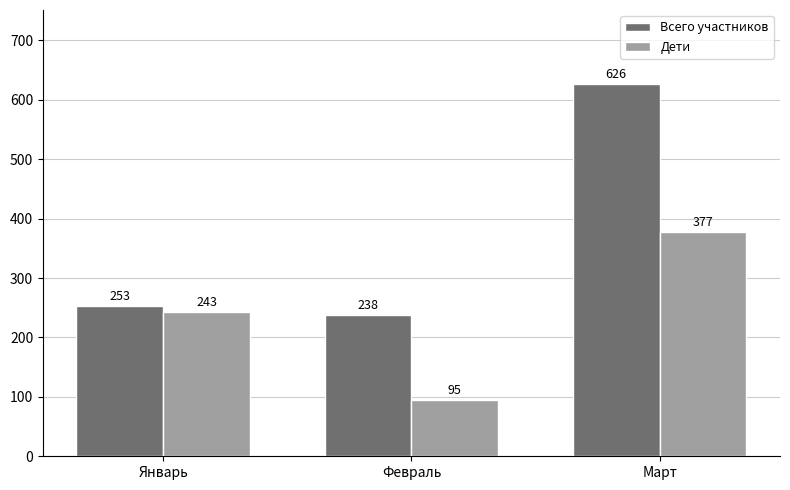

Read the Дети value at Февраль, to the nearest 50.

100